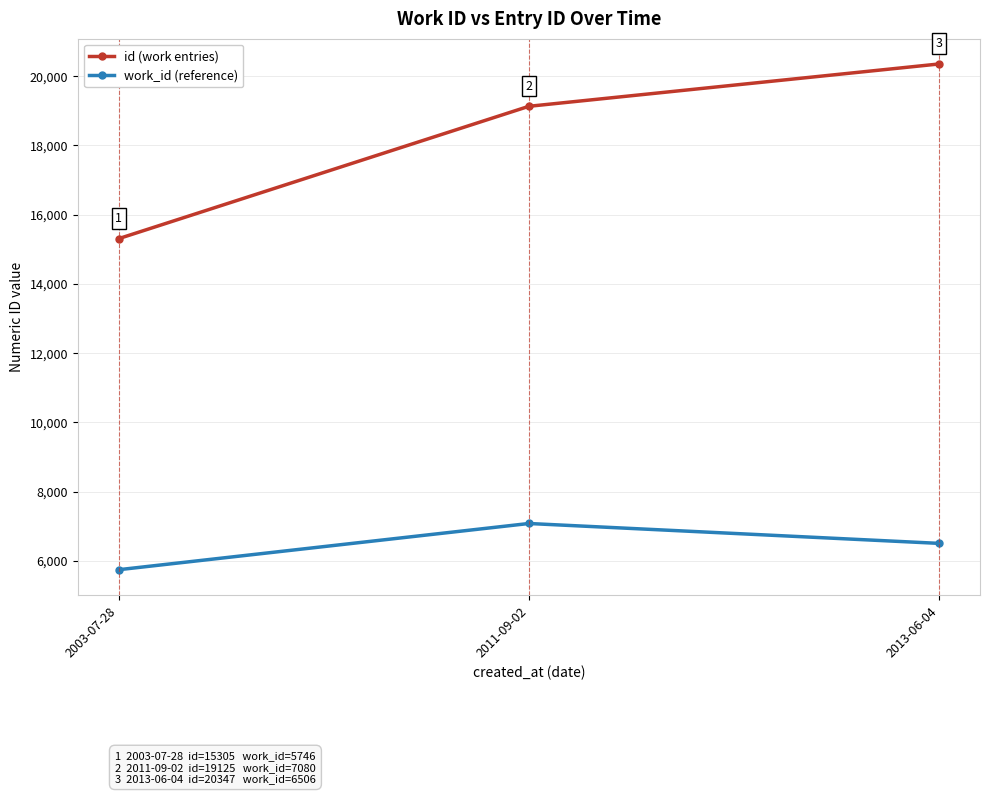

What is the maximum value shown in the chart?

20347